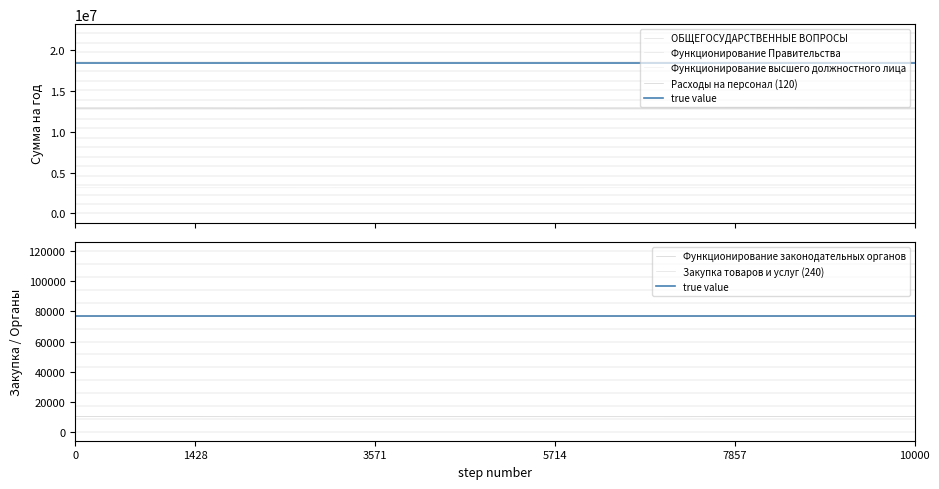

Reading left to right, extract all data points from this chart.

ОБЩЕГОСУДАРСТВЕННЫЕ ВОПРОСЫ: 1=18318697.5	2=18318697.5	3=18318697.5	4=18318697.5	5=18318697.5	6=18318697.5	7=18318697.5	8=18318697.5	9=18318697.5	10=18318697.5	11=18318697.5	12=18318697.5	13=18318697.5	14=18318697.5	15=18318697.5
Функционирование высшего должностного лица: 1=3143318.6	2=3143318.6	3=3143318.6	4=3143318.6	5=3143318.6	6=3143318.6	7=3143318.6	8=3143318.6	9=3143318.6	10=3143318.6	11=3143318.6	12=3143318.6	13=3143318.6	14=3143318.6	15=3143318.6
Функционирование законодательных органов: 1=10000.0	2=10000.0	3=10000.0	4=10000.0	5=10000.0	6=10000.0	7=10000.0	8=10000.0	9=10000.0	10=10000.0	11=10000.0	12=10000.0	13=10000.0	14=10000.0	15=10000.0
Функционирование Правительства: 1=12928967.4	2=12928967.4	3=12928967.4	4=12928967.4	5=12928967.4	6=12928967.4	7=12928967.4	8=12928967.4	9=12928967.4	10=12928967.4	11=12928967.4	12=12928967.4	13=12928967.4	14=12928967.4	15=12928967.4
Расходы на персонал (120): 1=12852167.4	2=12852167.4	3=12852167.4	4=12852167.4	5=12852167.4	6=12852167.4	7=12852167.4	8=12852167.4	9=12852167.4	10=12852167.4	11=12852167.4	12=12852167.4	13=12852167.4	14=12852167.4	15=12852167.4
Закупка товаров и услуг (240): 1=76800.0	2=76800.0	3=76800.0	4=76800.0	5=76800.0	6=76800.0	7=76800.0	8=76800.0	9=76800.0	10=76800.0	11=76800.0	12=76800.0	13=76800.0	14=76800.0	15=76800.0